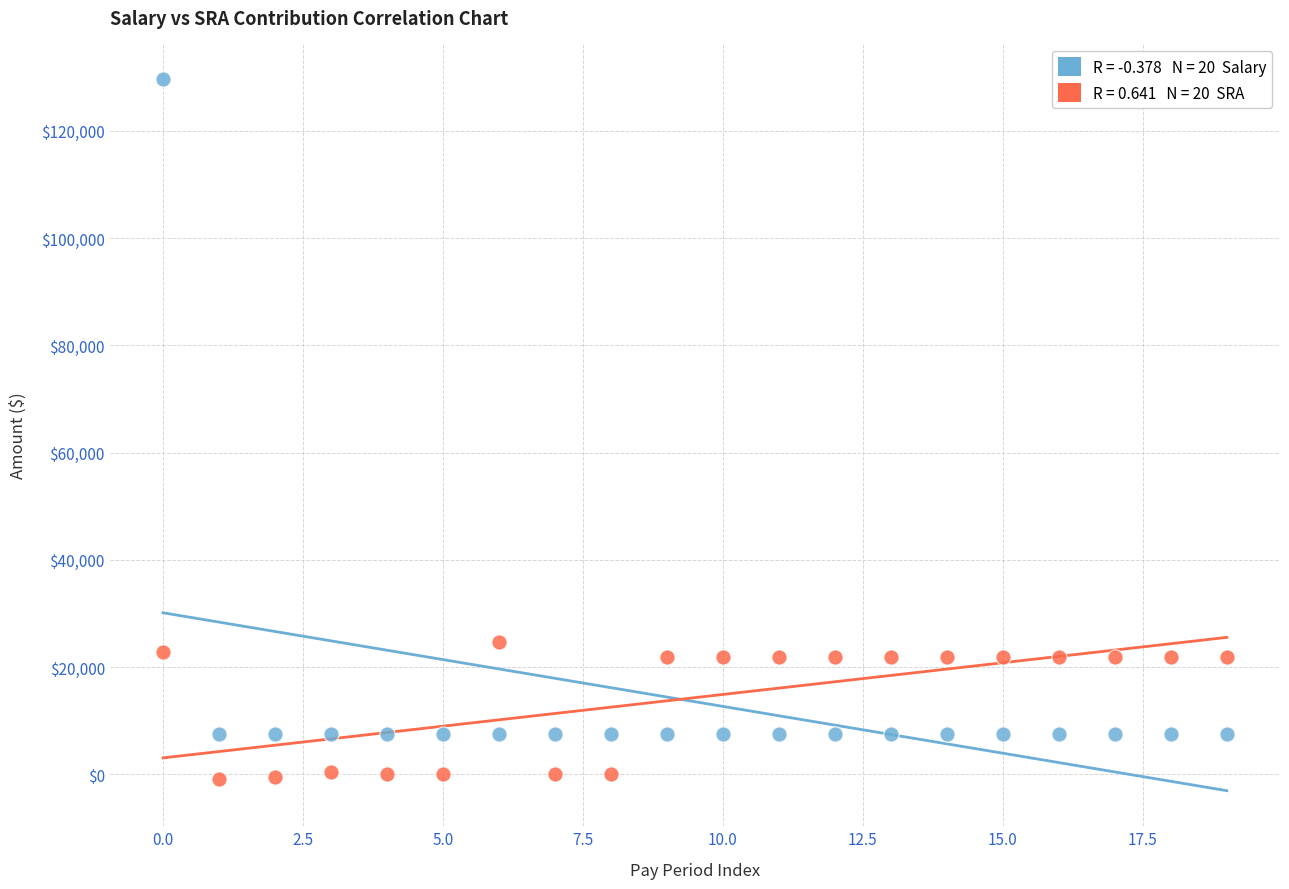

Across all data points, what is the range of Y values (max minus min)?

130593.5